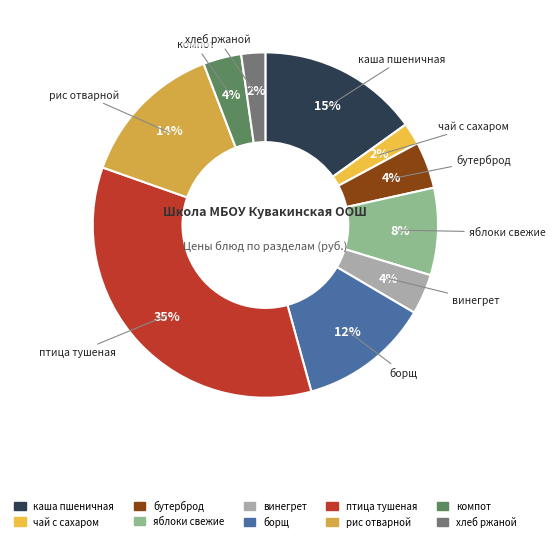

Rank the categories by value from highest to lowest.

птица тушеная (голень), каша молочная пшеничная, рис отварной, борщ с капустой, яблоки свежие, бутерброд с повидлом, винегрет овощной, компот из сухофруктов, хлеб ржаной, чай с сахаром